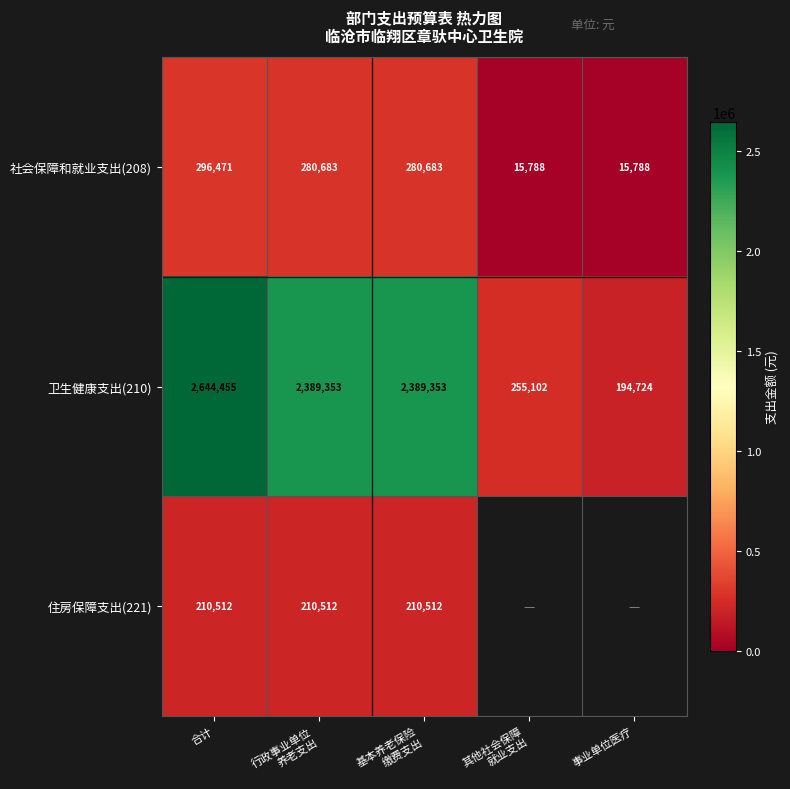

The value of 社会保障和就业支出(208) at 合计 is 449264.6. True or false?

False